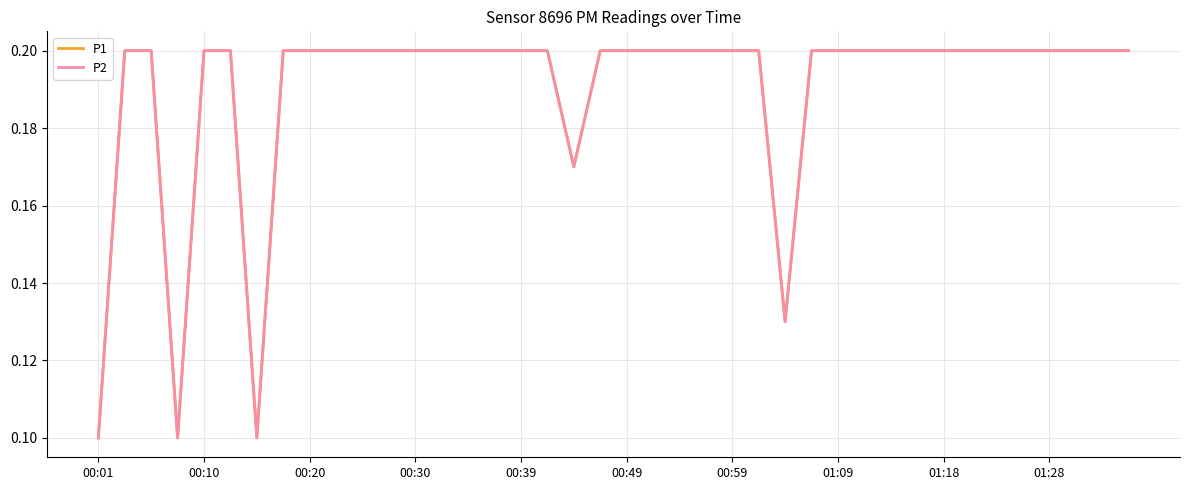

Does the chart display data point markers on the line(s)?

No